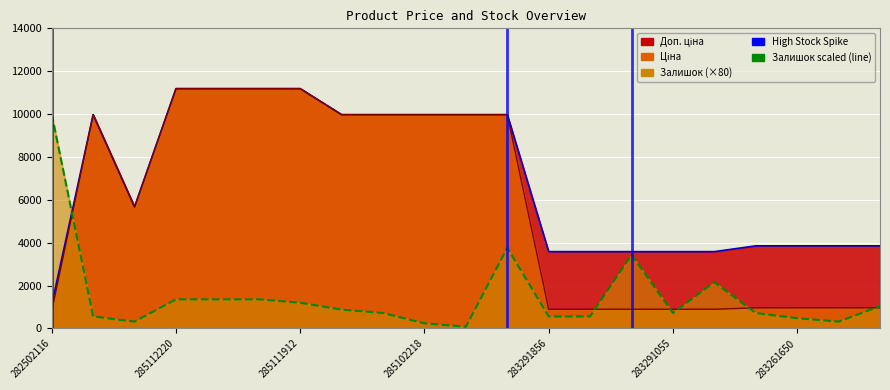

True or false: Доп. ціна (line) and Ціна (line) cross at least once.

False